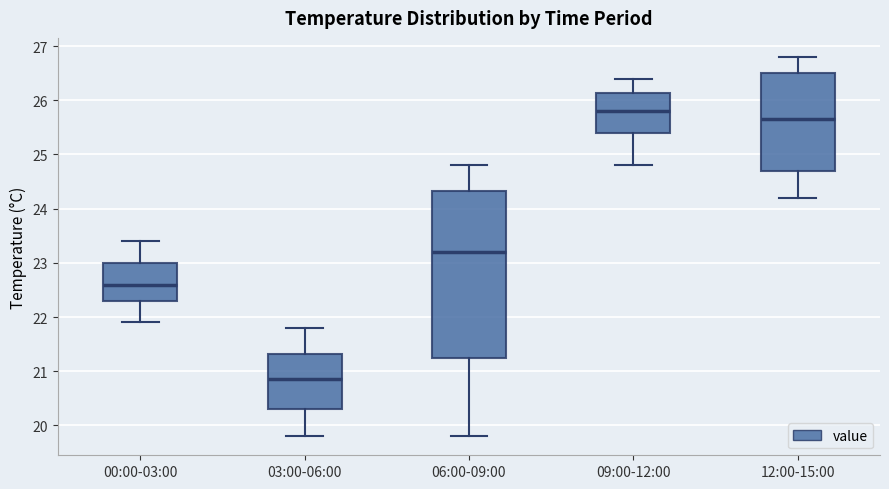

Reading left to right, read every box against the y-axis: the position of its median line, the range the box covers, and the ends of its whiskers. The values are not printed on the chart, so give them approximately, as read against the axis.

00:00-03:00: median 22.6, box 22.3 to 23.0, whiskers 21.9 to 23.4
03:00-06:00: median 20.9, box 20.3 to 21.3, whiskers 19.8 to 21.8
06:00-09:00: median 23.2, box 21.3 to 24.3, whiskers 19.8 to 24.8
09:00-12:00: median 25.8, box 25.4 to 26.1, whiskers 24.8 to 26.4
12:00-15:00: median 25.7, box 24.7 to 26.5, whiskers 24.2 to 26.8